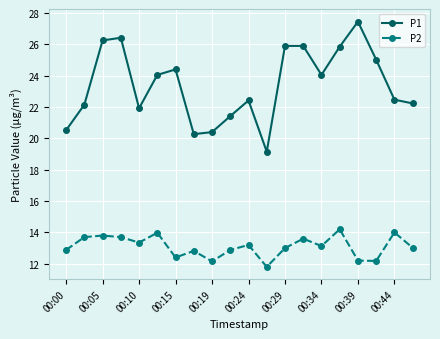

Which series has the largest total across all categories?

P1